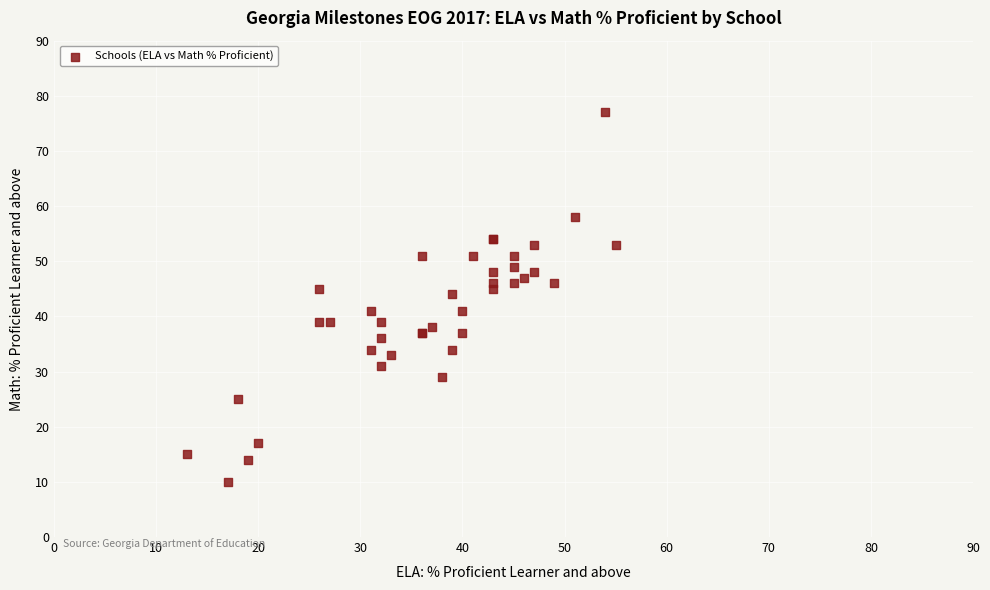

What Y value in the scatter plot is closest to 43?

44